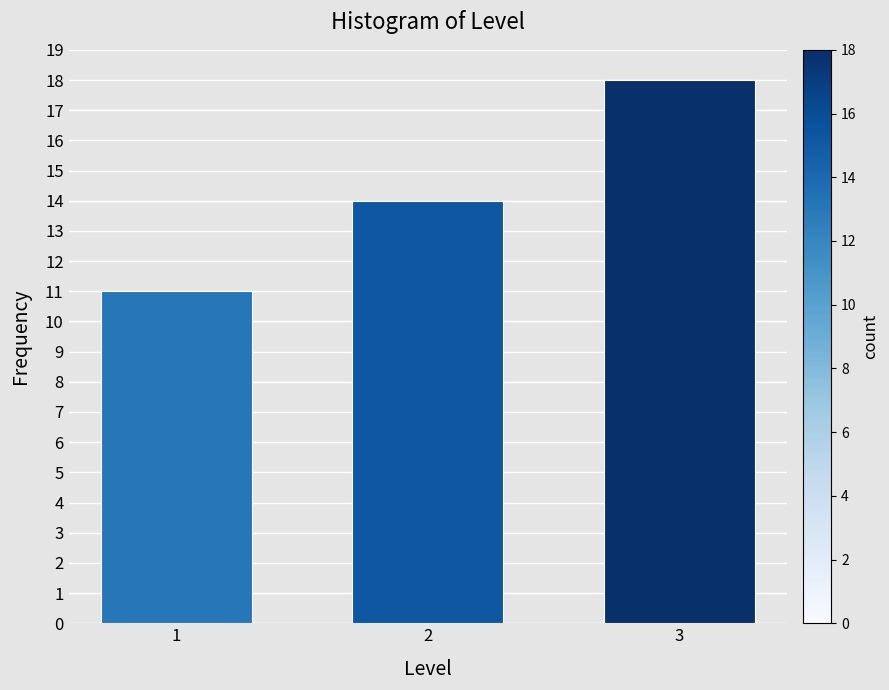

Reading left to right, what are all the values shown in this chart?

1=11	2=14	3=18